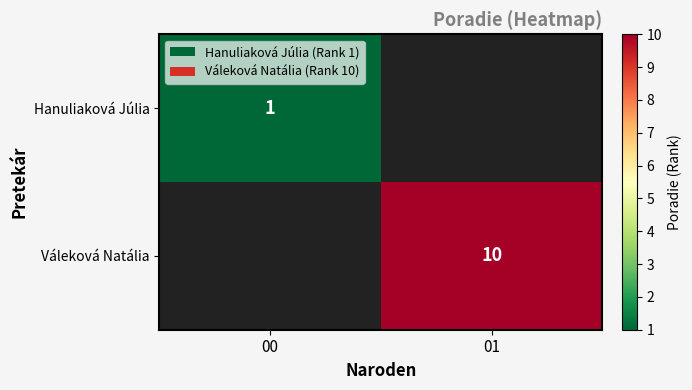

At how many categories does at least one series exceed 3?

1